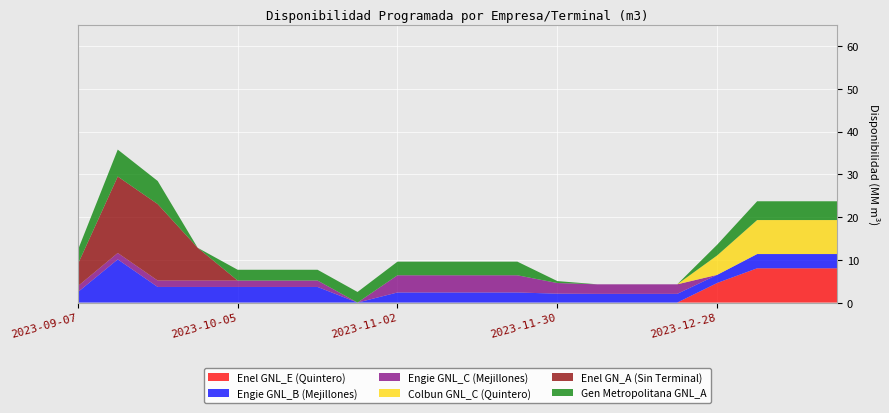

Reading left to right, what are all the values shown in this chart?

Enel GNL_E (Quintero): 0.0	0.0	0.0	0.0	0.0	0.0	0.0	0.0	0.0	0.0	0.0	0.0	0.0	0.0	0.0	0.0	4581864.9	8018263.6	8018263.6	8018263.6
Engie GNL_B (Mejillones): 2437817.2	10099999.0	3653632.5	3653632.5	3653632.5	3653632.5	3653632.5	0.0	2362675.0	2362675.0	2362675.0	2362675.0	2082567.1	2035882.5	2035882.5	2035882.5	1902600.5	3329550.9	3329550.9	3329550.9
Engie GNL_C (Mejillones): 1393042.3	1500000.0	1500000.0	1500000.0	1500000.0	1500000.0	1500000.0	0.0	4020667.7	4020667.7	4020667.7	4020667.7	2490510.1	2235483.9	2235483.9	2235483.9	0.0	0.0	0.0	0.0
Colbun GNL_C (Quintero): 0.0	0.0	0.0	0.0	0.0	0.0	0.0	0.0	0.0	0.0	0.0	0.0	0.0	0.0	0.0	0.0	4541935.5	7948387.1	7948387.1	7948387.1
Enel GN_A (Sin Terminal): 5106570.0	17872995.0	17872995.0	7659855.0	0.0	0.0	0.0	0.0	0.0	0.0	0.0	0.0	0.0	0.0	0.0	0.0	0.0	0.0	0.0	0.0
Gen Metropolitana GNL_A: 3300181.3	6300000.0	5400000.0	0.0	2520000.0	2520000.0	2520000.0	2480000.0	3187213.8	3187213.8	3187213.8	3187213.8	455316.3	0.0	0.0	0.0	2509624.1	4391842.2	4391842.2	4391842.2